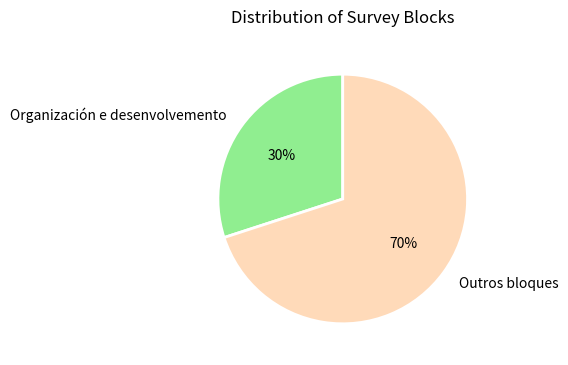

Is there a majority slice in this chart?

Yes